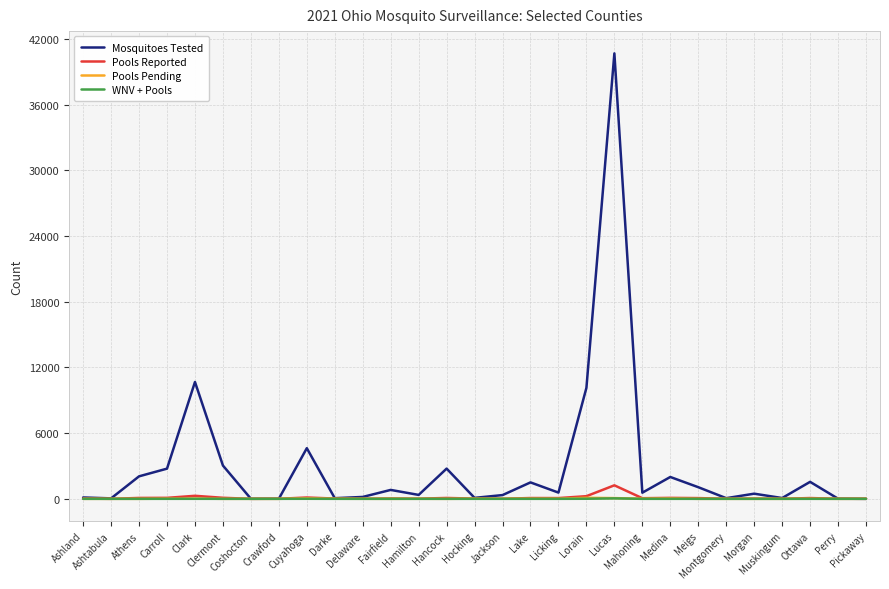

Count the number of data series in this chart.

4